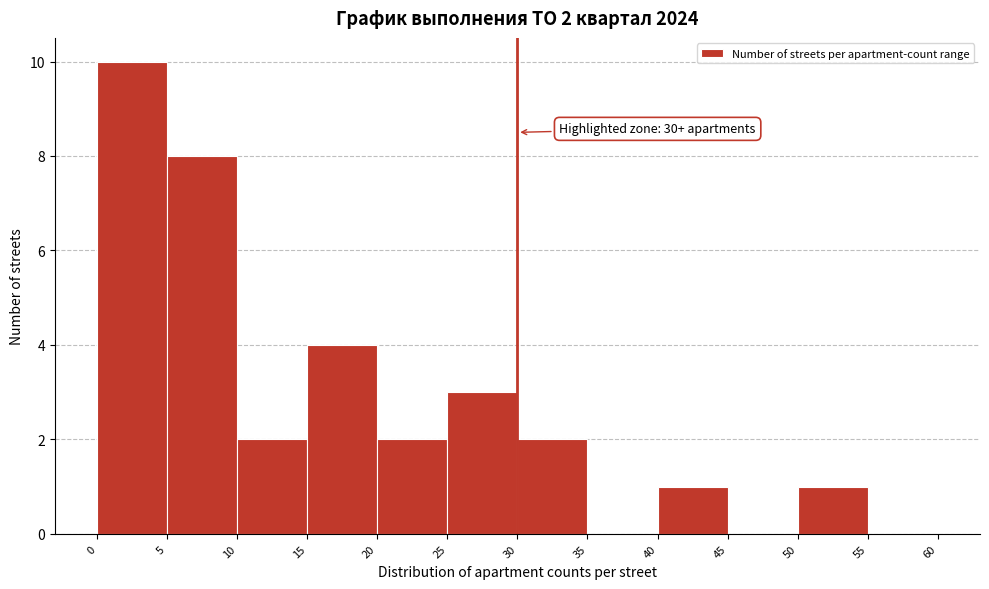

Over which range of the x-axis is the bar tallest?

0 to 5